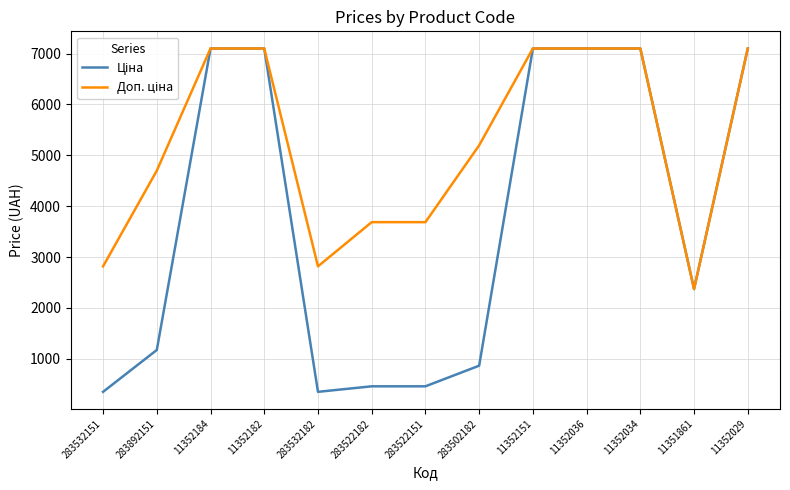

What is the total value across all series at 11352029?

14197.6